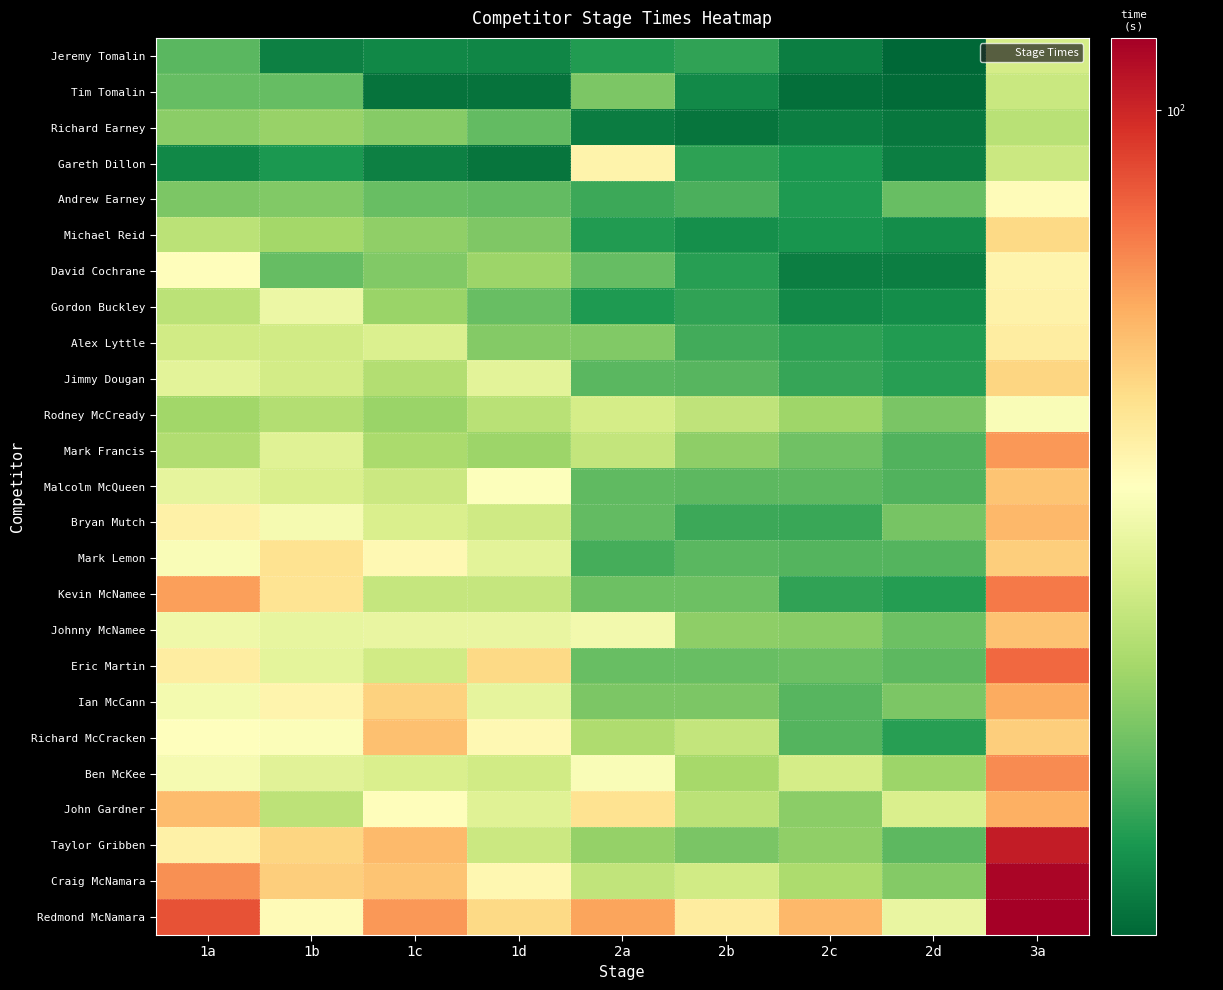

Which series has the largest total across all categories?

Redmond McNamara